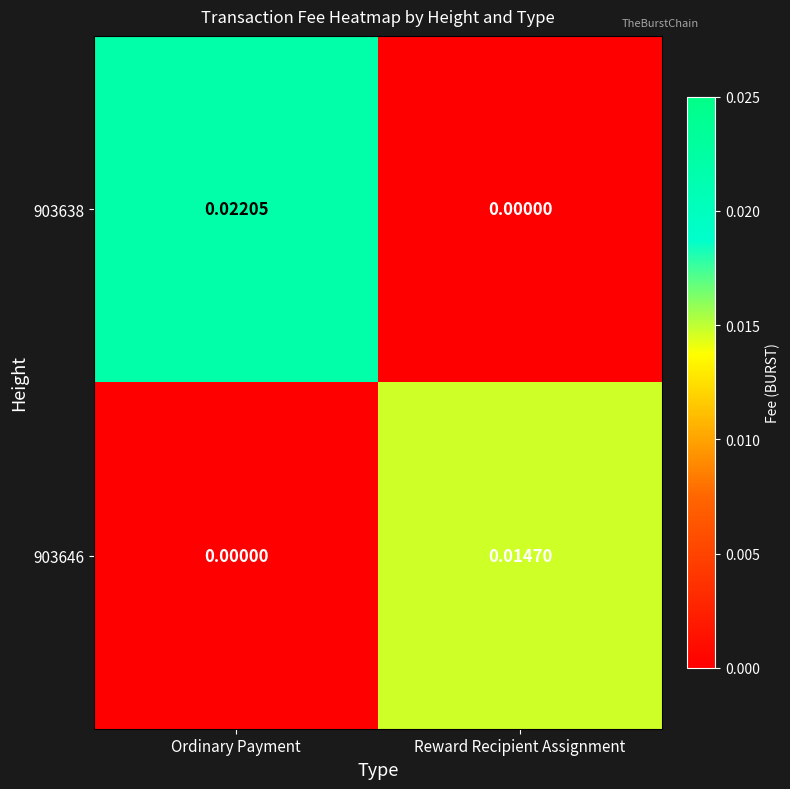

Rank the series by their average value, from highest to lowest.

903638, 903646